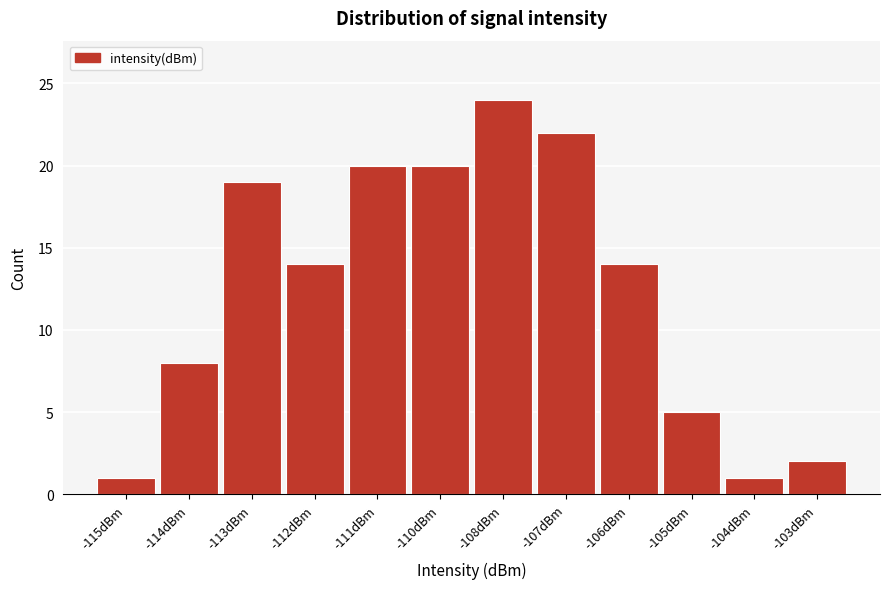

Reading left to right, list all the values displayed in this chart.

1	8	19	14	20	20	24	22	14	5	1	2